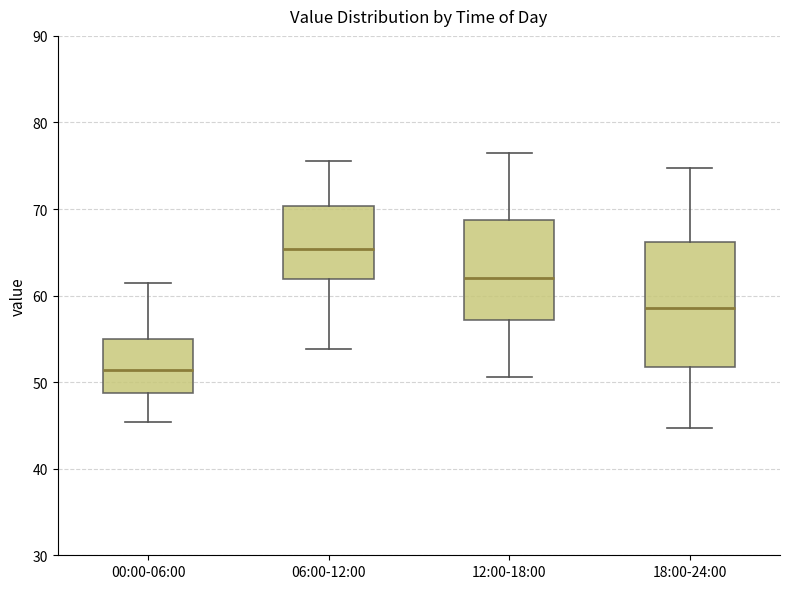

Reading left to right, read every box against the y-axis: the position of its median line, the range the box covers, and the ends of its whiskers. The values are not printed on the chart, so give them approximately, as read against the axis.

00:00-06:00: median 51, box 49 to 55, whiskers 45 to 61
06:00-12:00: median 65, box 62 to 70, whiskers 54 to 76
12:00-18:00: median 62, box 57 to 69, whiskers 51 to 77
18:00-24:00: median 59, box 52 to 66, whiskers 45 to 75